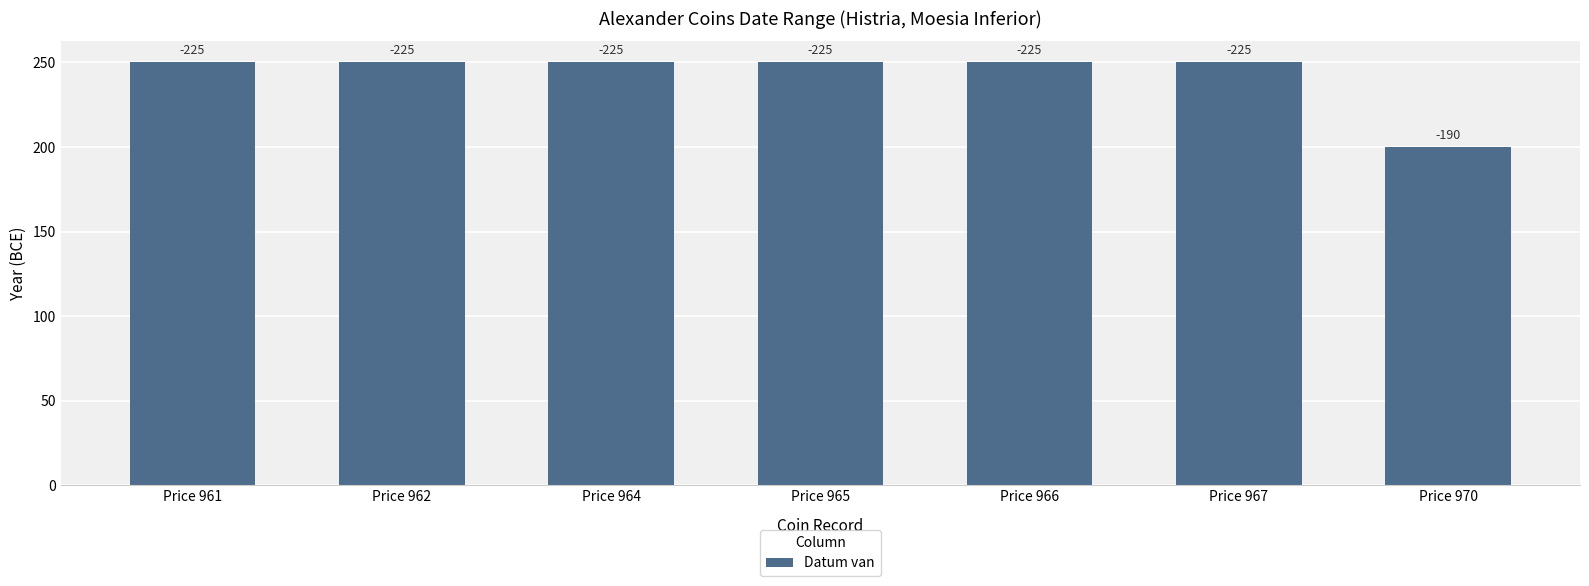

How many bars are there in total?

7